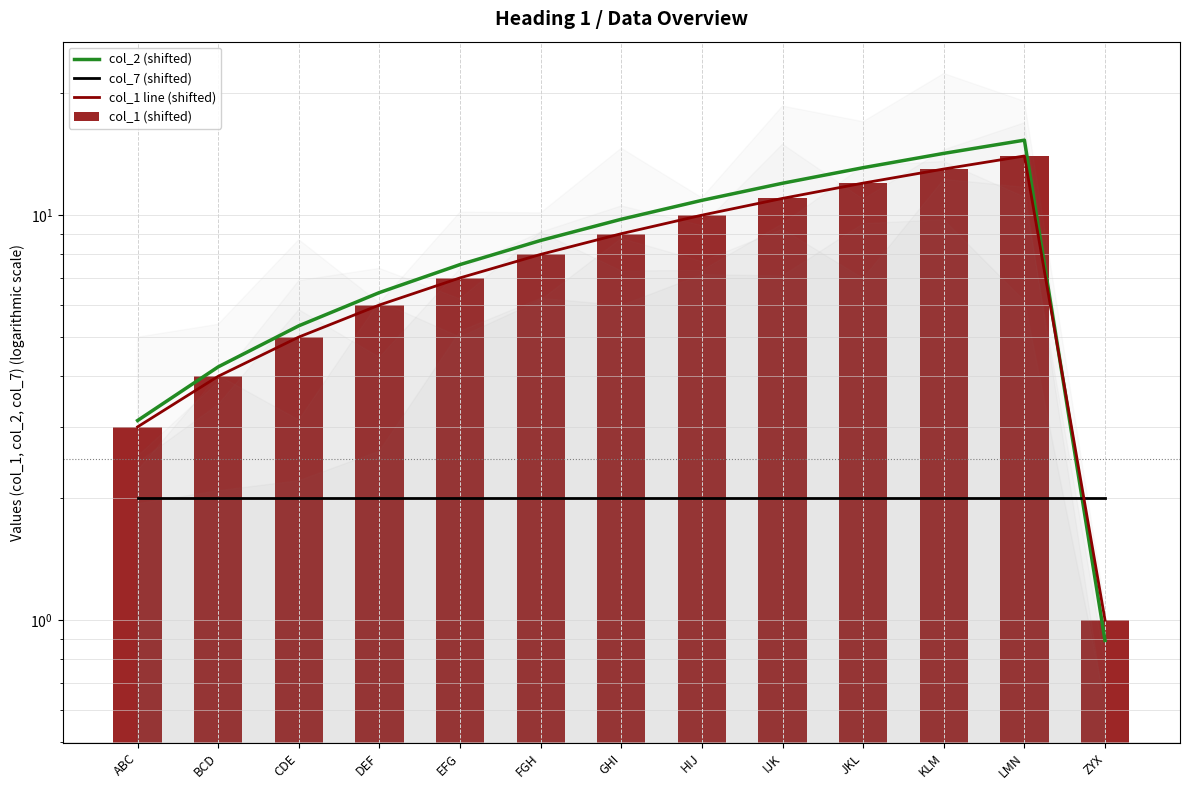

List the labels in order of col_2 (shifted) value, largest first.

LMN, KLM, JKL, IJK, HIJ, GHI, FGH, EFG, DEF, CDE, BCD, ABC, ZYX